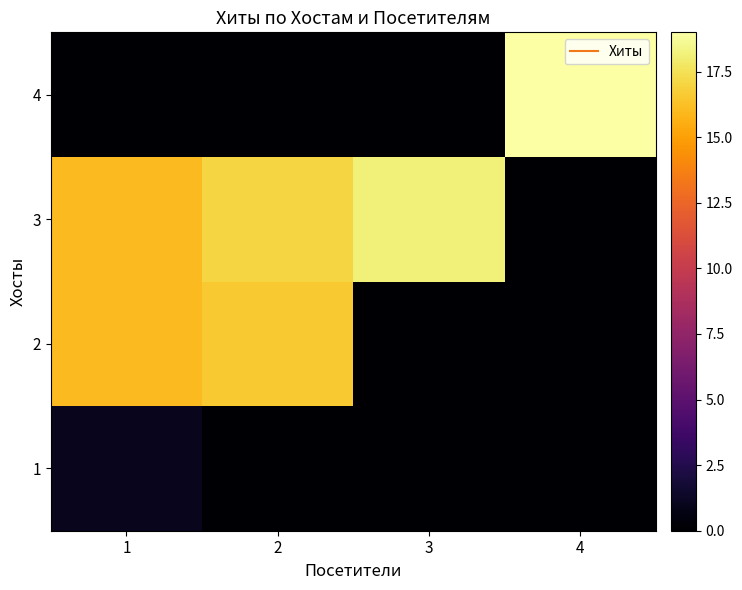

List the series in order of their peak value, lowest first.

1, 2, 3, 4